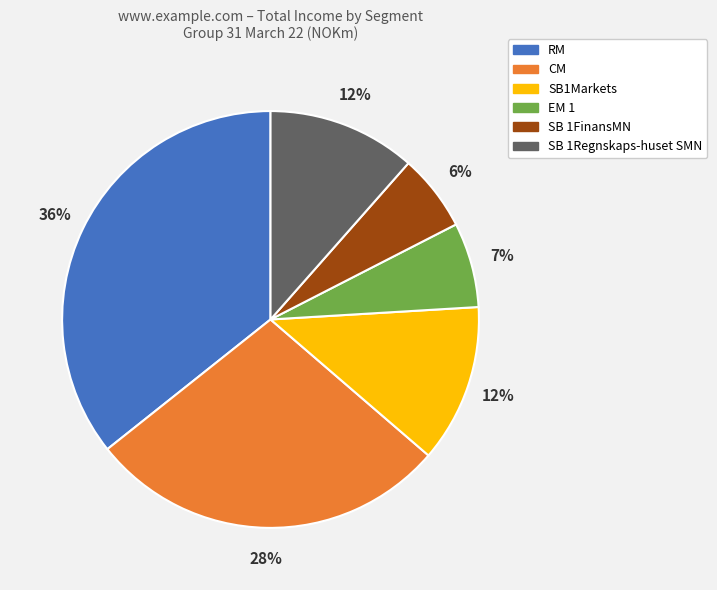

Which slice is the smallest?

SB 1FinansMN